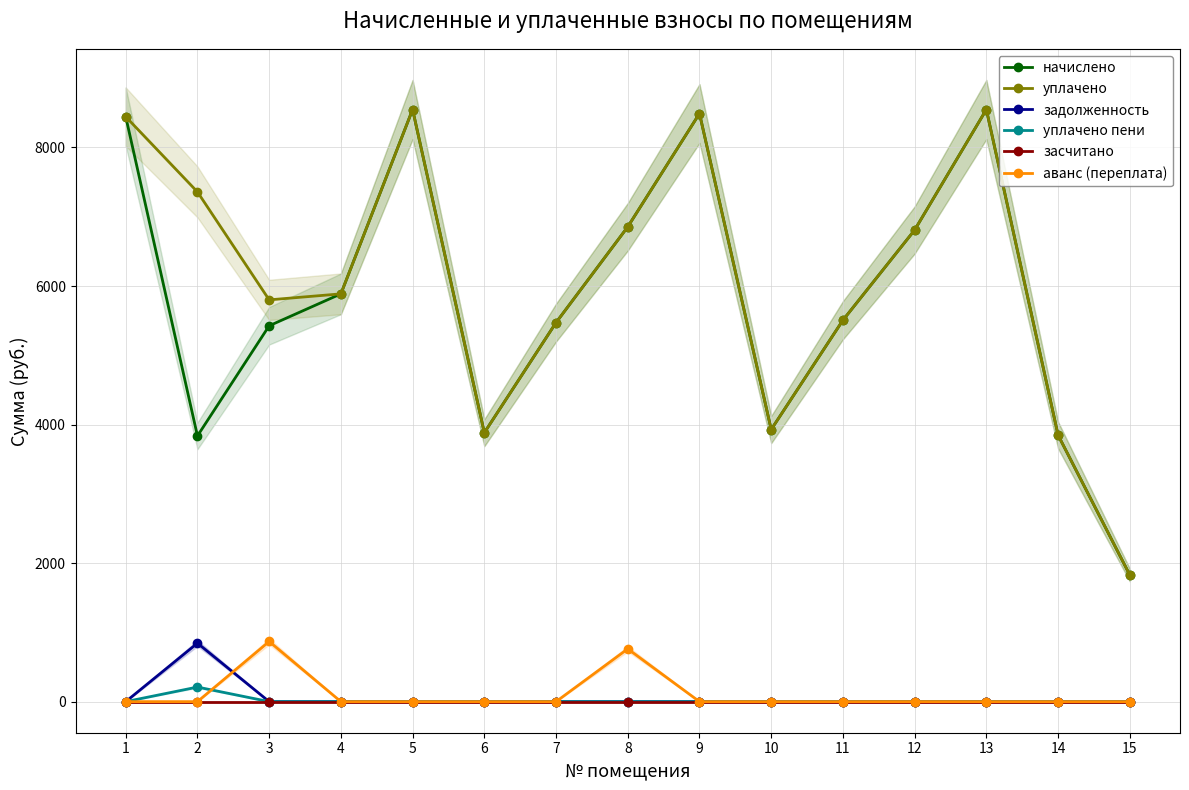

What is the difference between the maximum and minimum values in the уплачено пени series?

210.4